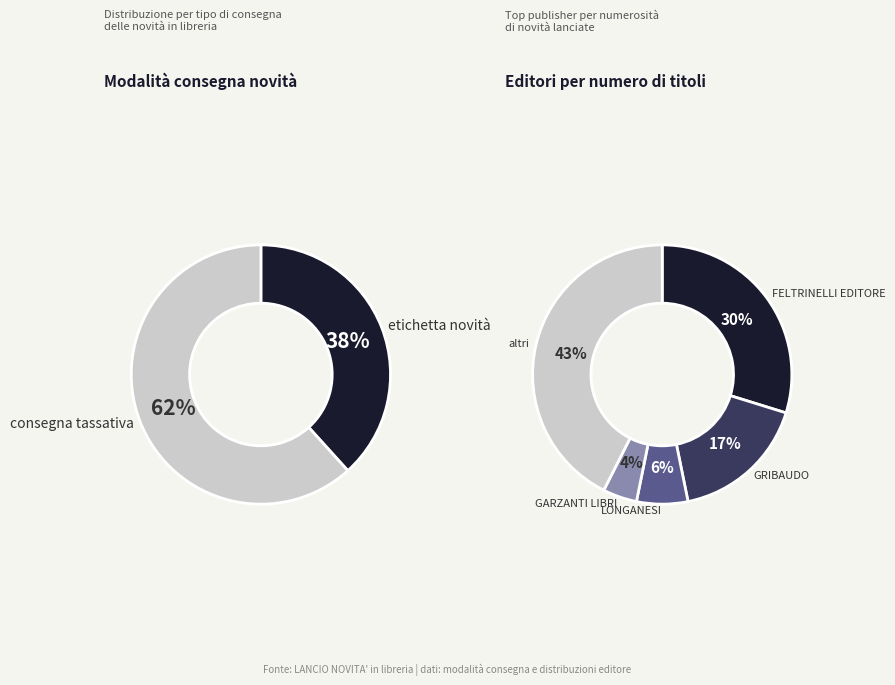

To the nearest percent, what is the average slice percentage?

50%